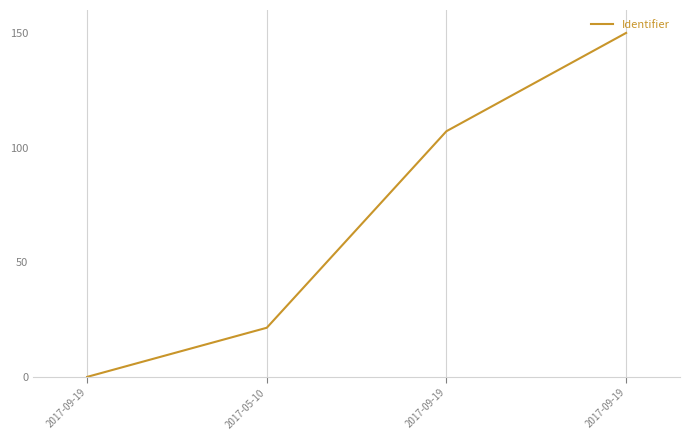

What is the difference between the maximum and minimum values?

150.0